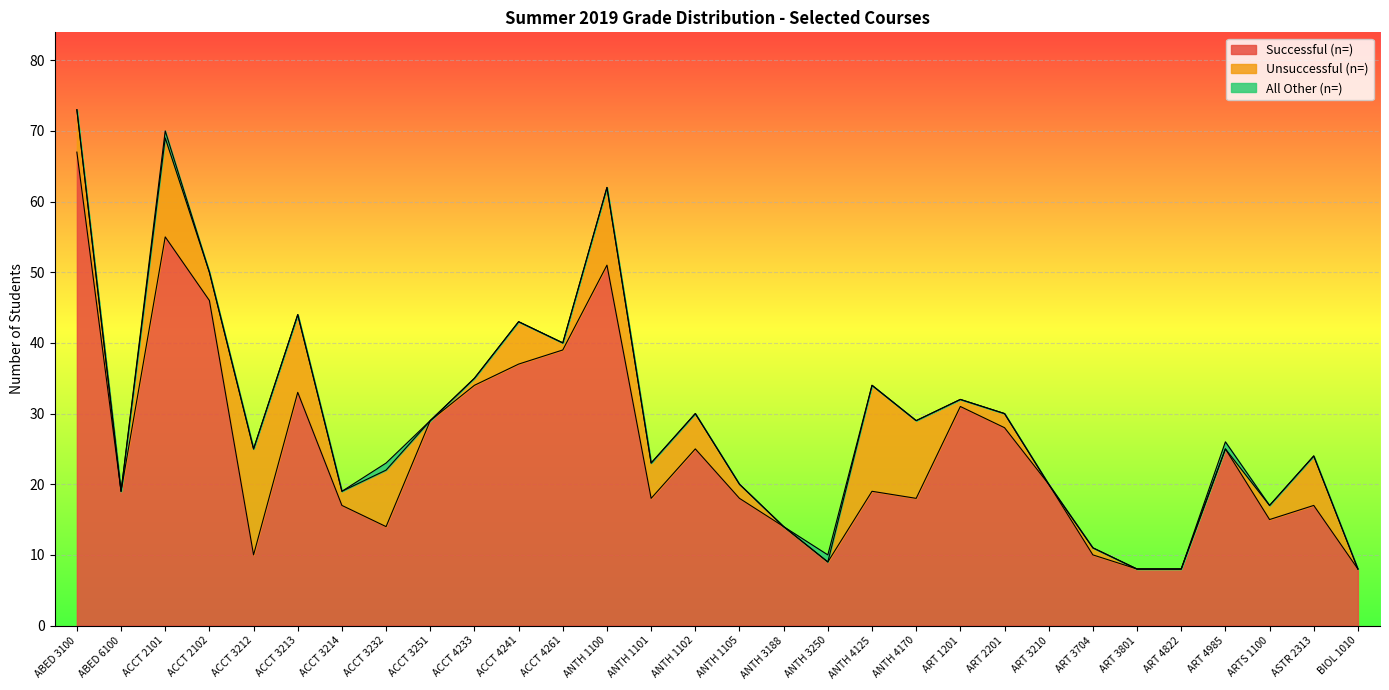

What are all the series names shown in the legend?

Successful (n=), Unsuccessful (n=), All Other (n=)